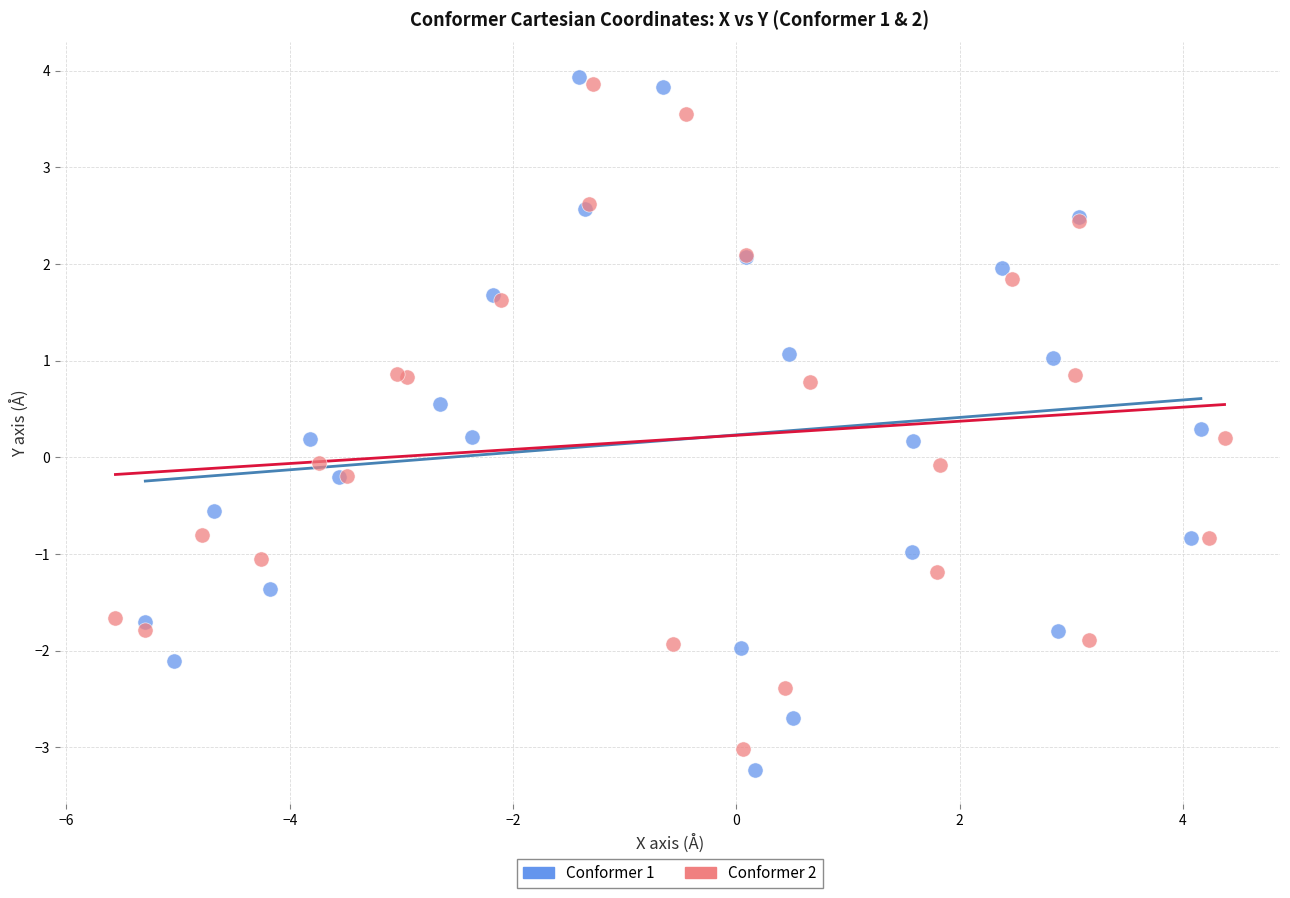

Which series has the largest Y range (max minus min)?

Conformer 1